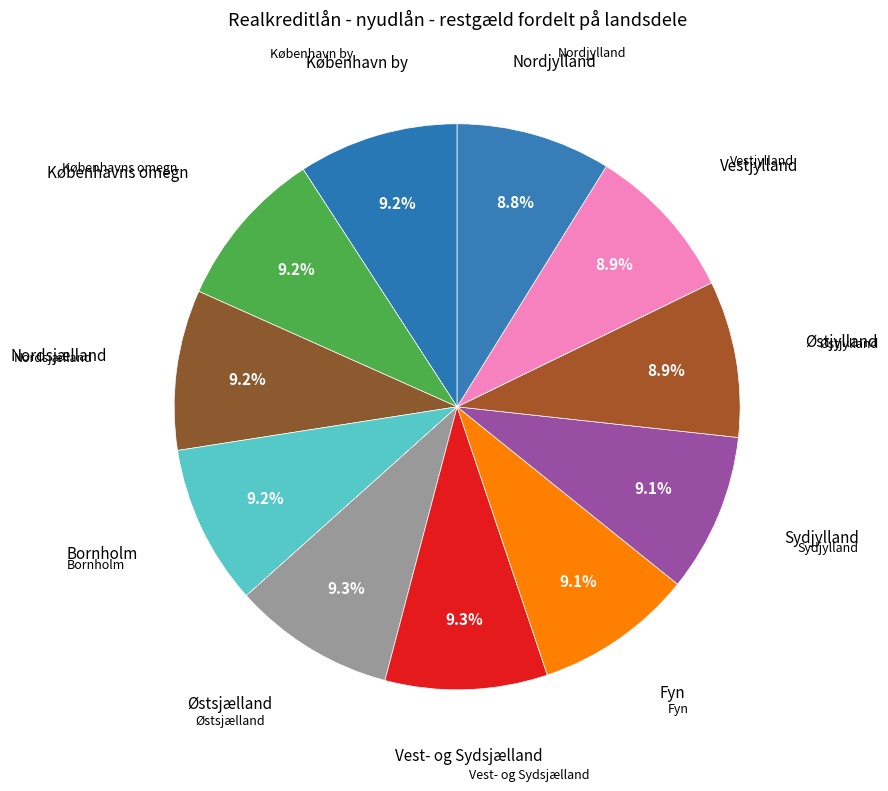

How many slices are in this pie chart?

11